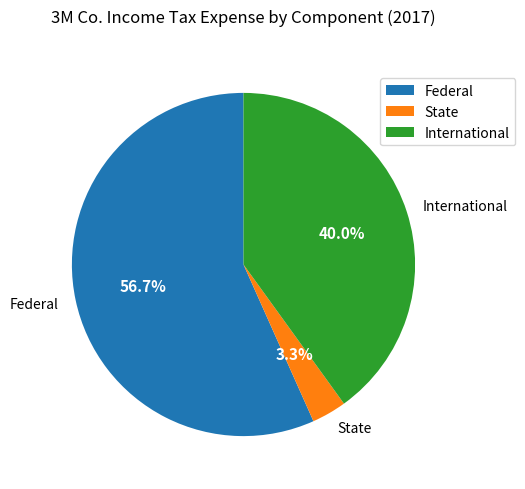

To the nearest percent, what percentage of the pie is International?

40%